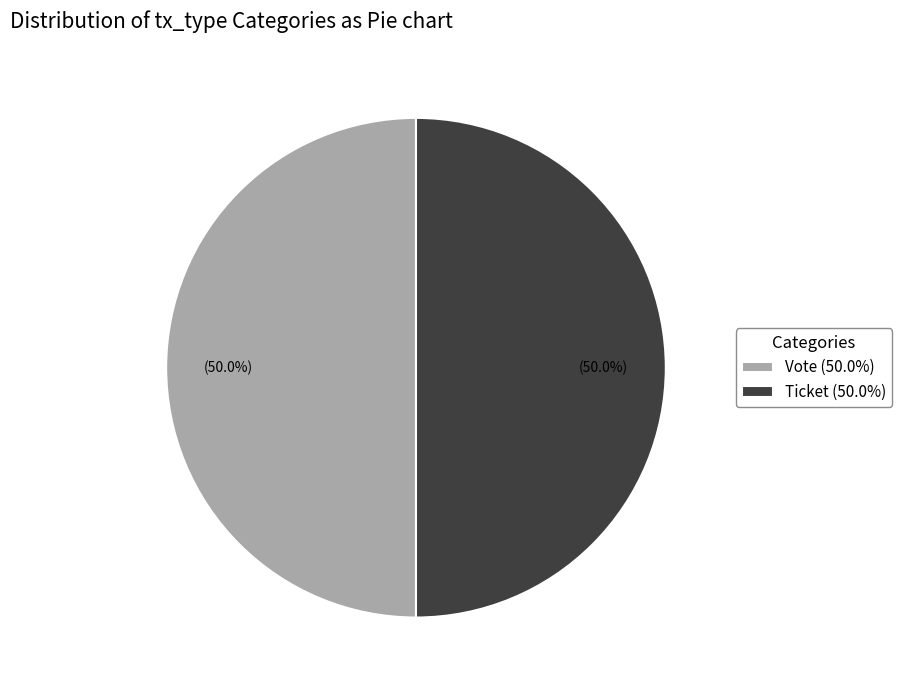

Count the number of slices in the pie.

2